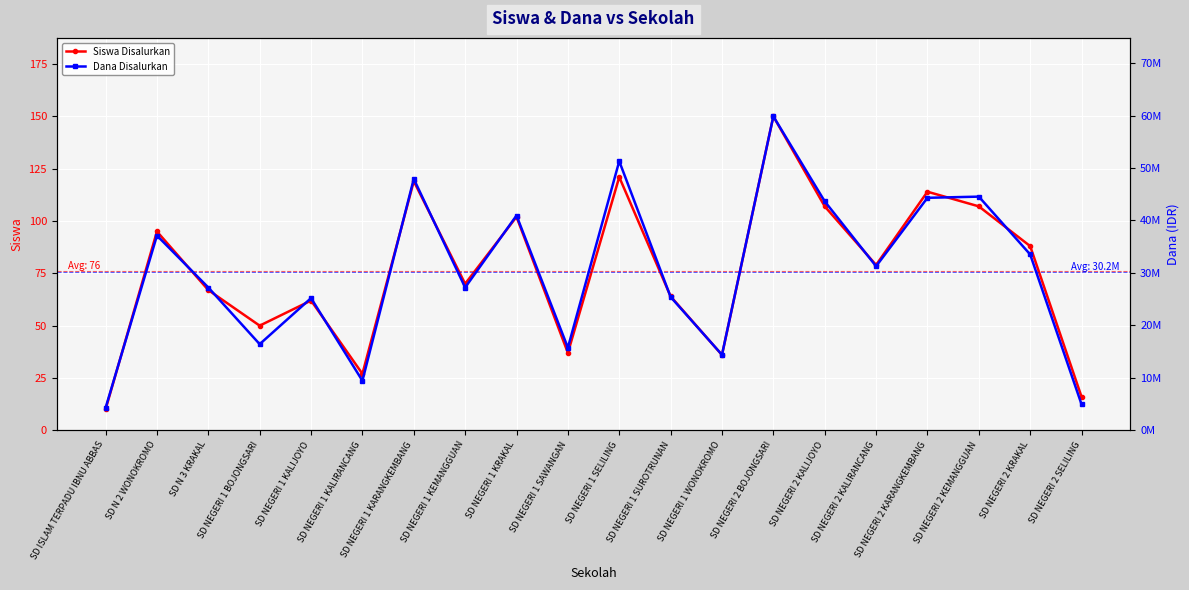

How many data points does each series have?

20